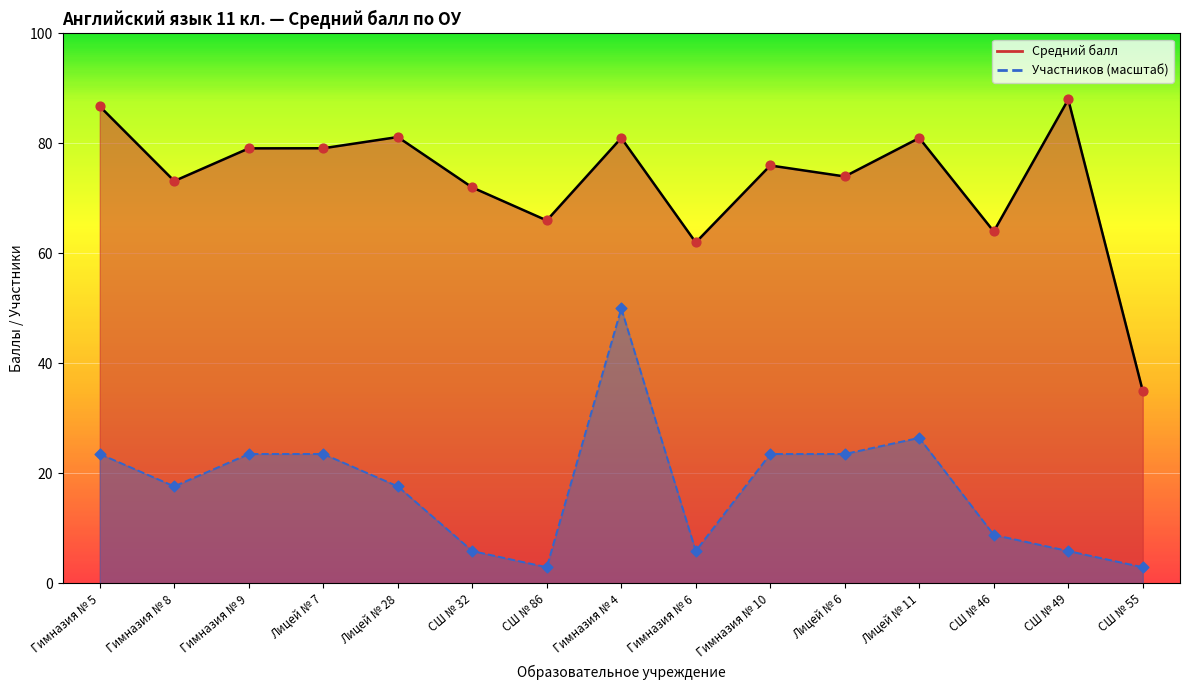

Which series contains the highest Y value?

Средний балл